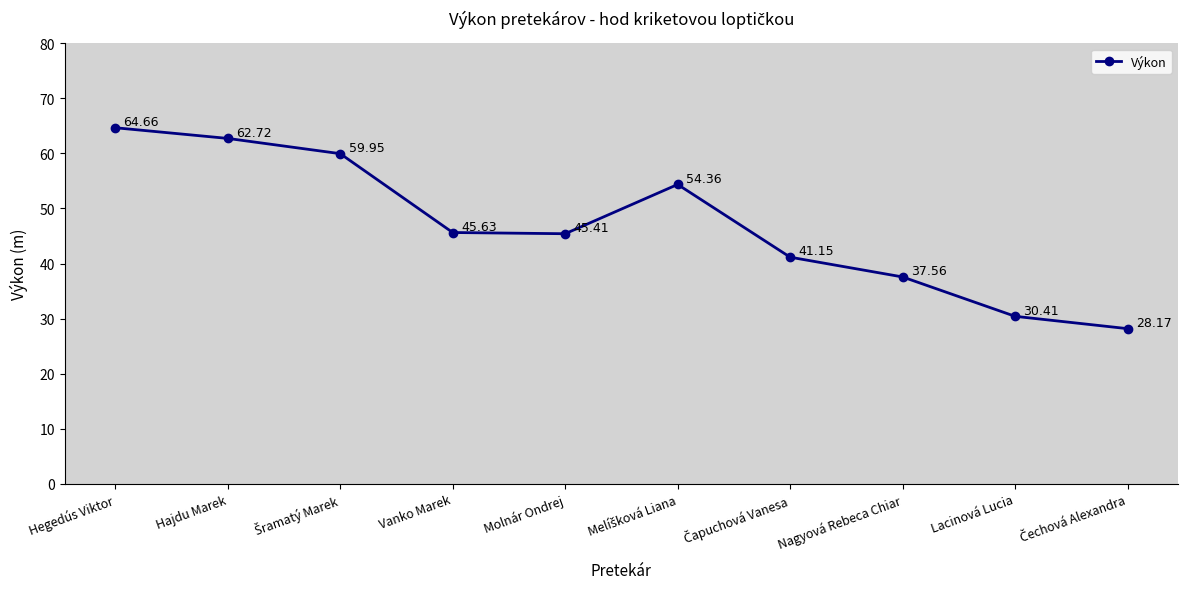

Which category has the highest value across all series?

Hegedús Viktor